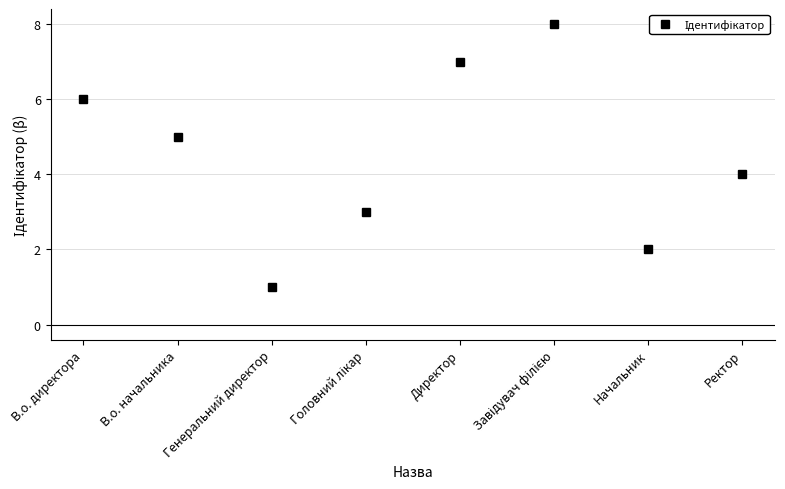

At which label is the value closest to 4?

Ректор